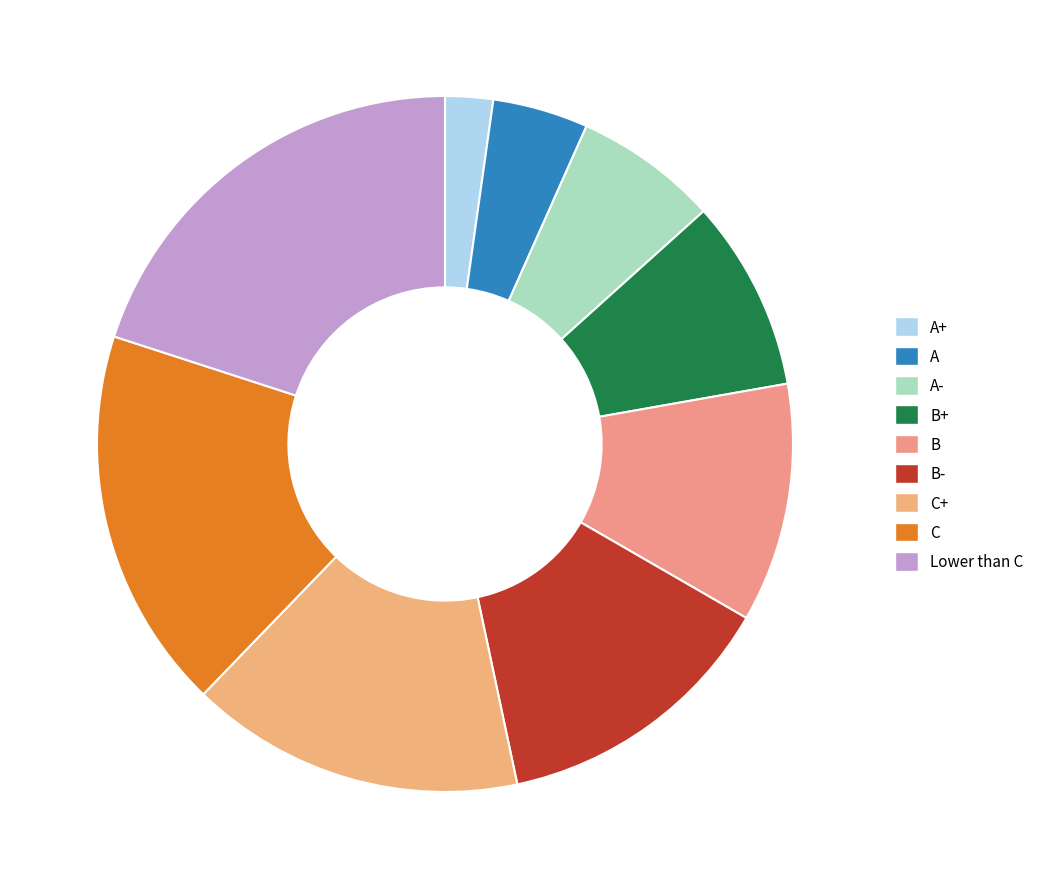

What is the change in value from A to A-?

+1